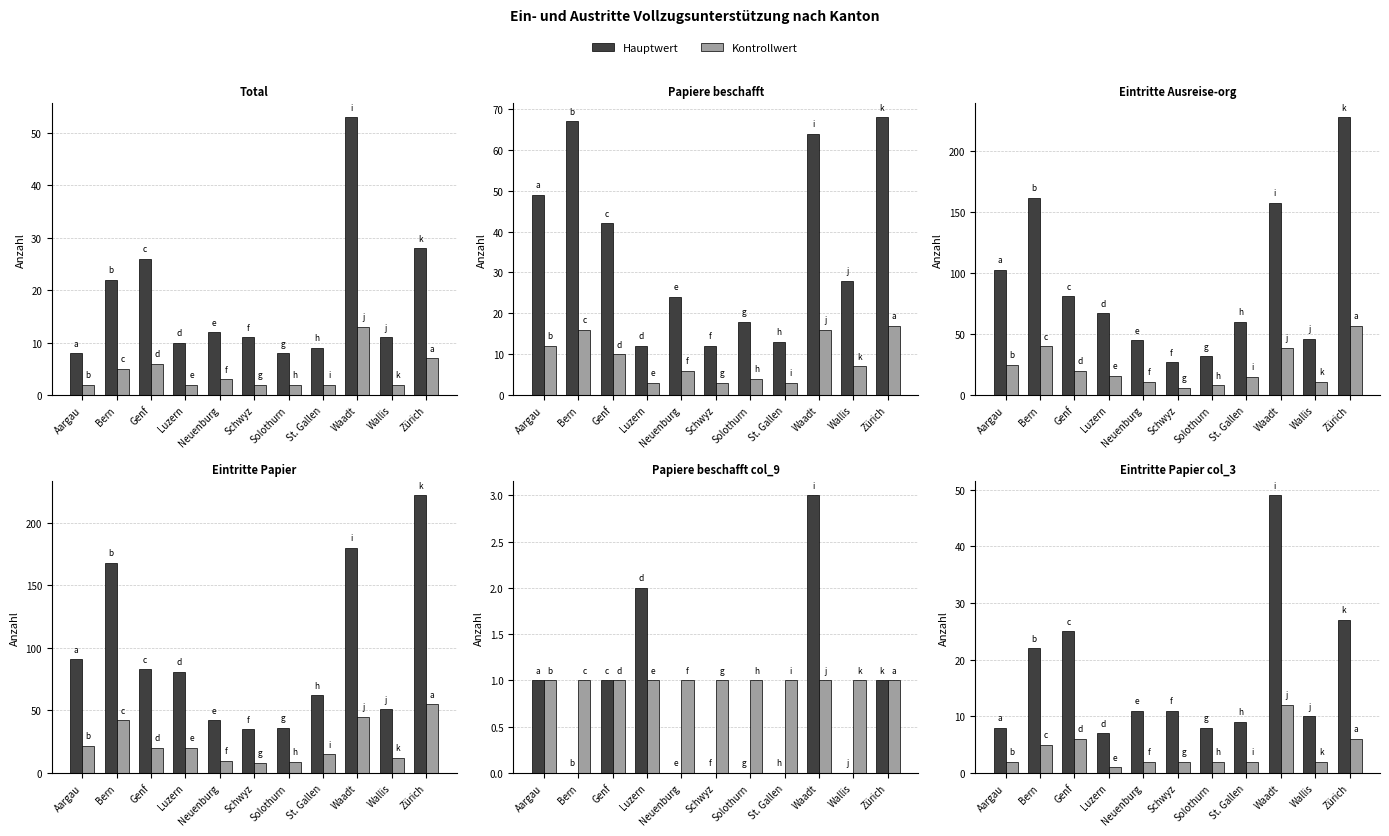

What position from the left is Solothurn?

7